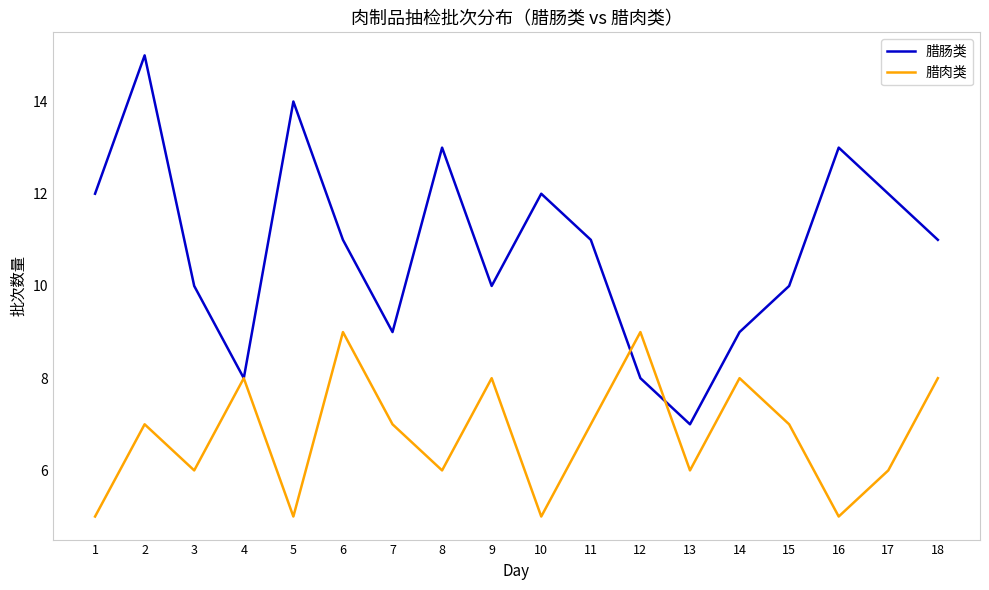

Is this an area chart (filled region under the line)?

No